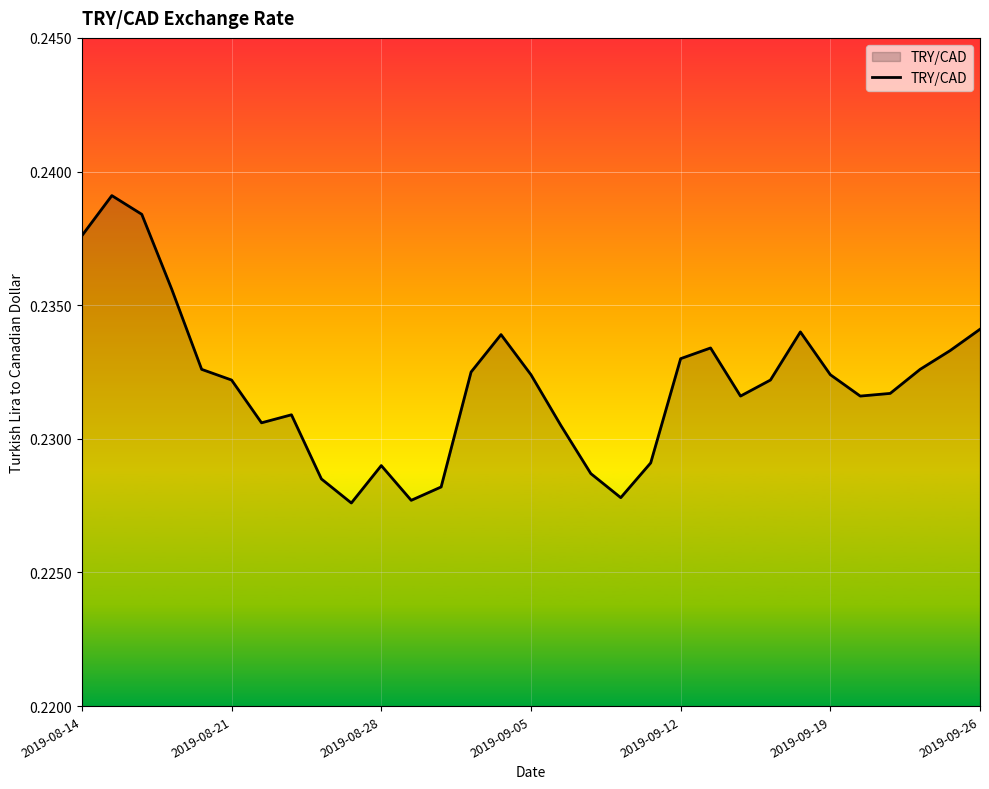

How many lines are shown in the chart?

1